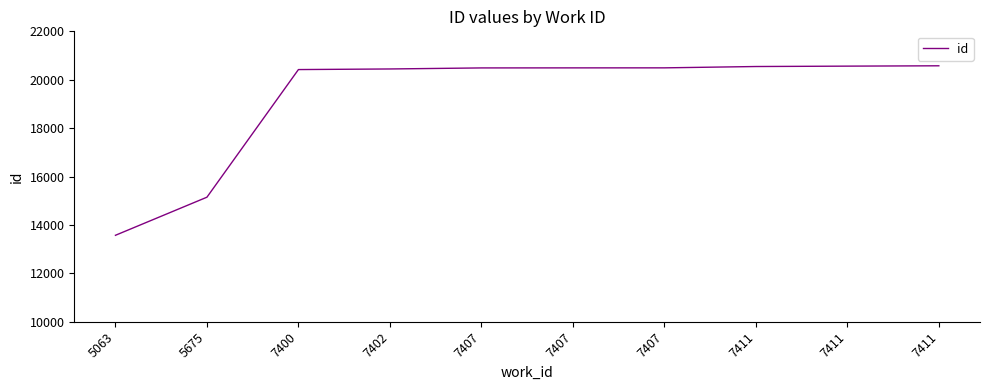

List the labels in order of value, smallest first.

5063, 5675, 7400, 7402, 7407, 7407, 7407, 7411, 7411, 7411